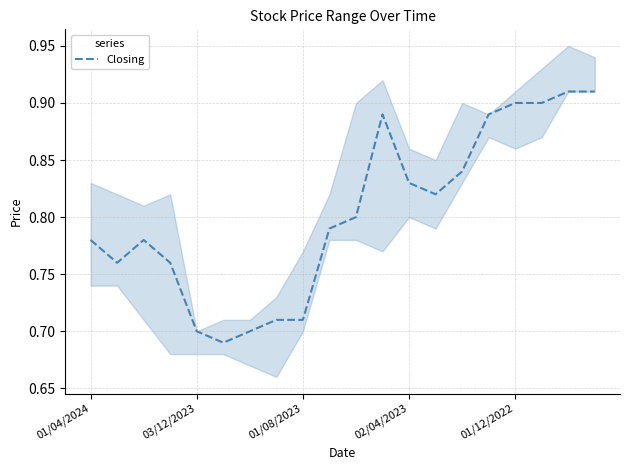

How many values are between 0 and 1?

20